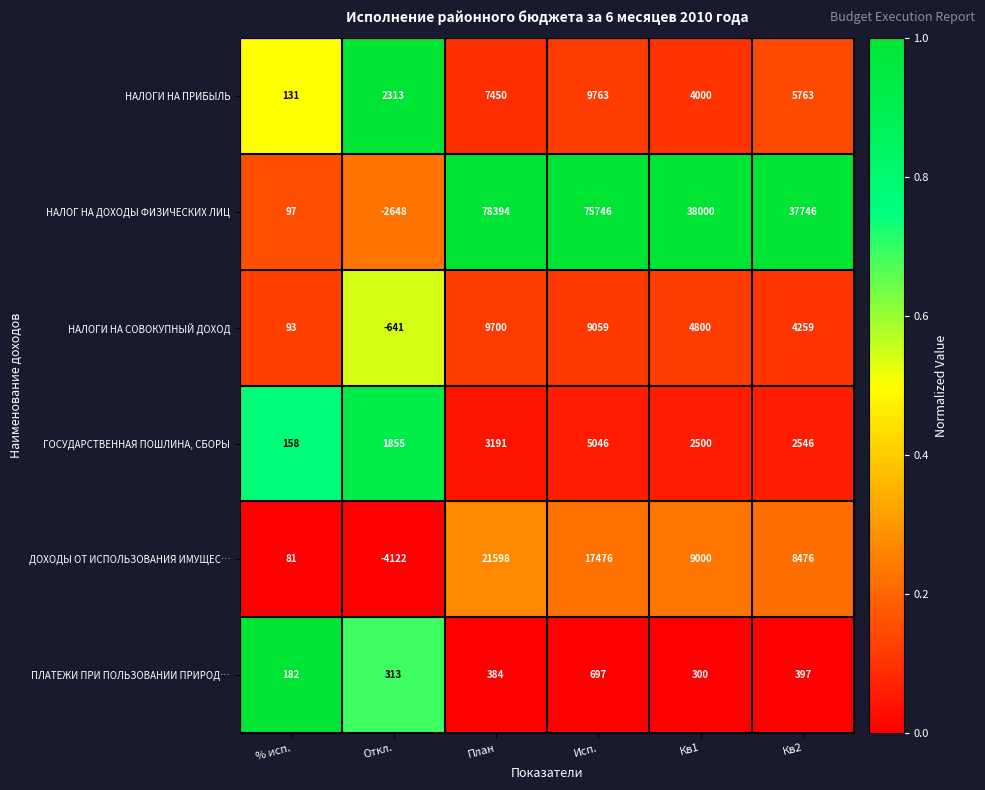

True or false: ПЛАТЕЖИ ПРИ ПОЛЬЗОВАНИИ ПРИРОД… has a value of 967 at Исп..

False